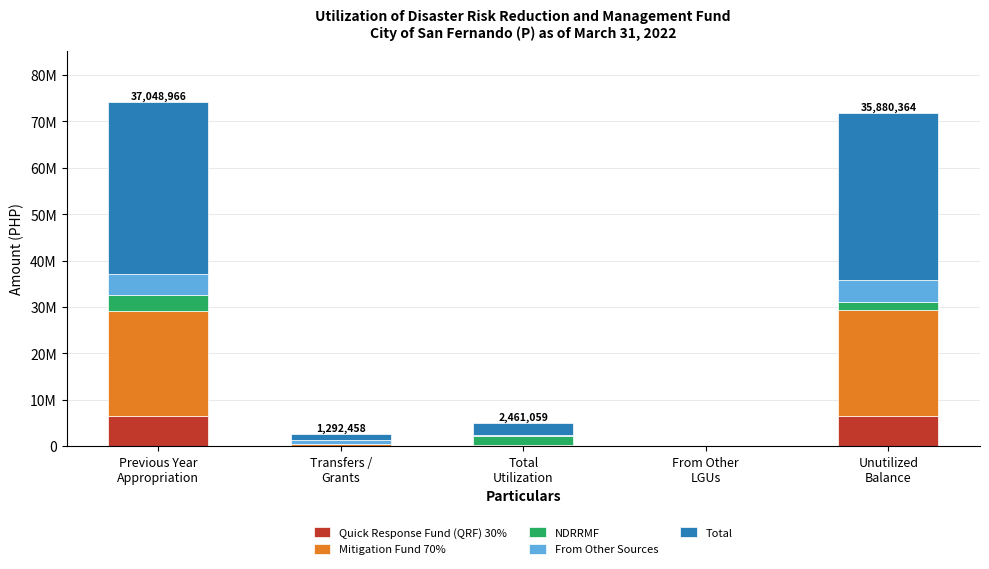

What is the sum of the Mitigation Fund 70% values at Transfers /
Grants and Unutilized
Balance?

23553919.3